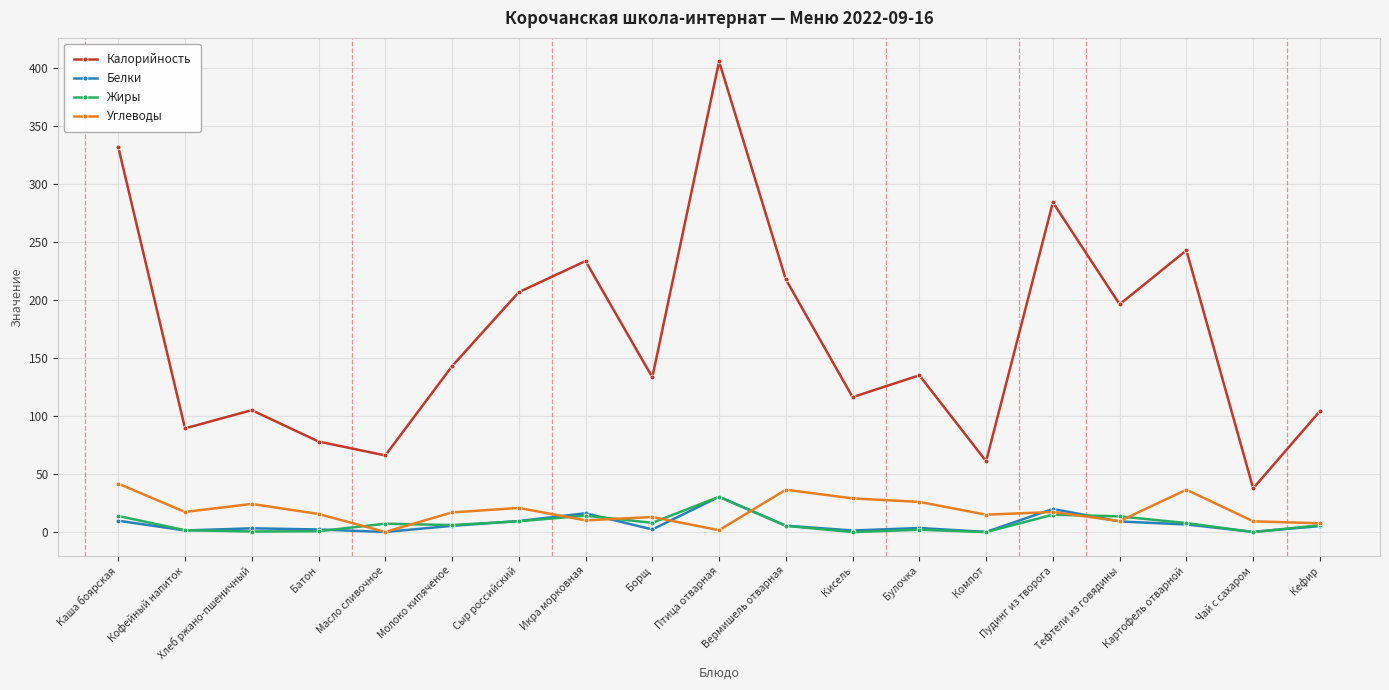

The Калорийность series shows 331.6 at Каша боярская. True or false?

True